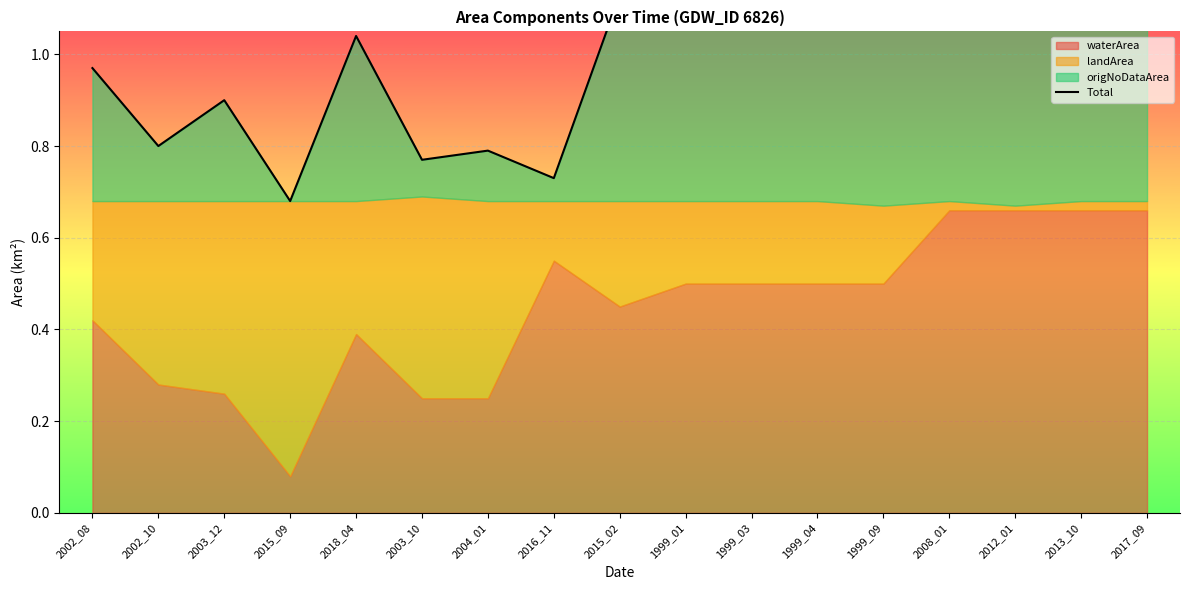

Count the number of values greater than 1.

10